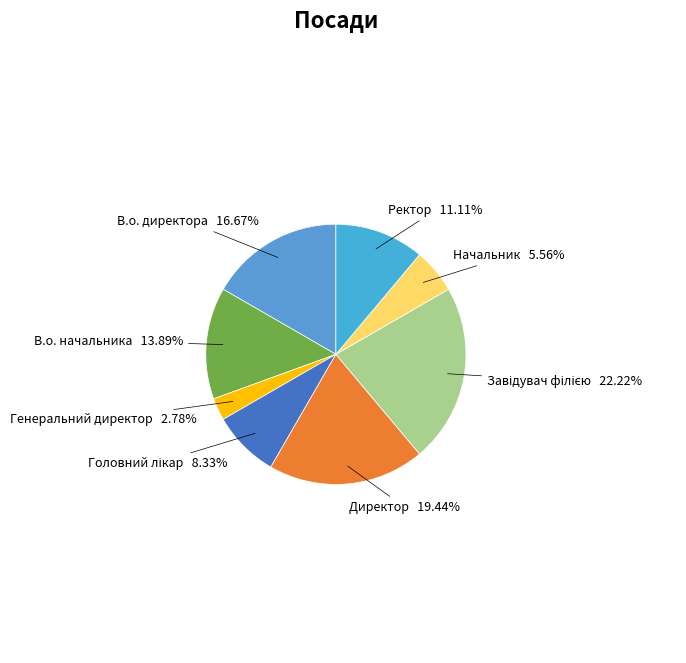

To the nearest percent, what is the difference between the largest and smallest slice percentages?

19%